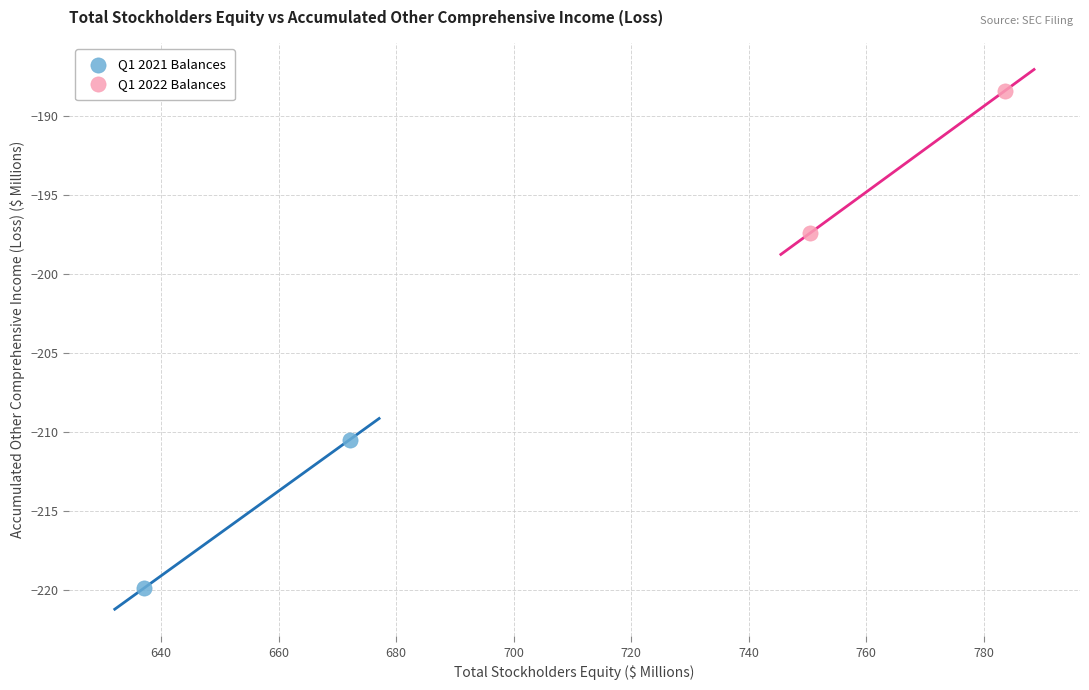

Which series reaches the maximum Y coordinate?

Q1 2022 Balances